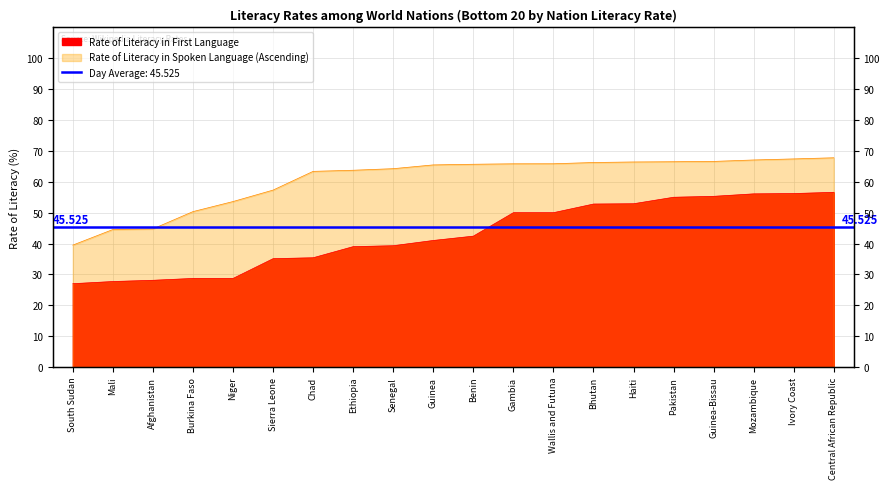

What is the average value of the Rate of Literacy in Spoken Language (Ascending) series?

60.6